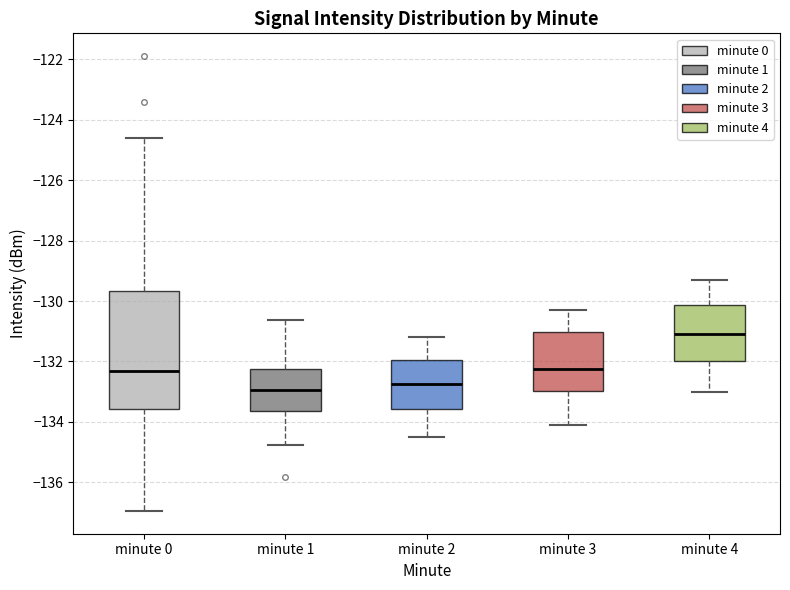

Reading left to right, transcribe this box plot: for each box, give where its median line is, the range the box spans, and where its two whiskers end, as read against the y-axis. The values are not printed on the chart, so give them approximately, as read against the axis.

minute 0: median -132.4, box -133.6 to -129.6, whiskers -137.0 to -124.6
minute 1: median -133.0, box -133.6 to -132.2, whiskers -134.8 to -130.6
minute 2: median -132.8, box -133.6 to -132.0, whiskers -134.4 to -131.2
minute 3: median -132.2, box -133.0 to -131.0, whiskers -134.0 to -130.2
minute 4: median -131.0, box -132.0 to -130.2, whiskers -133.0 to -129.2